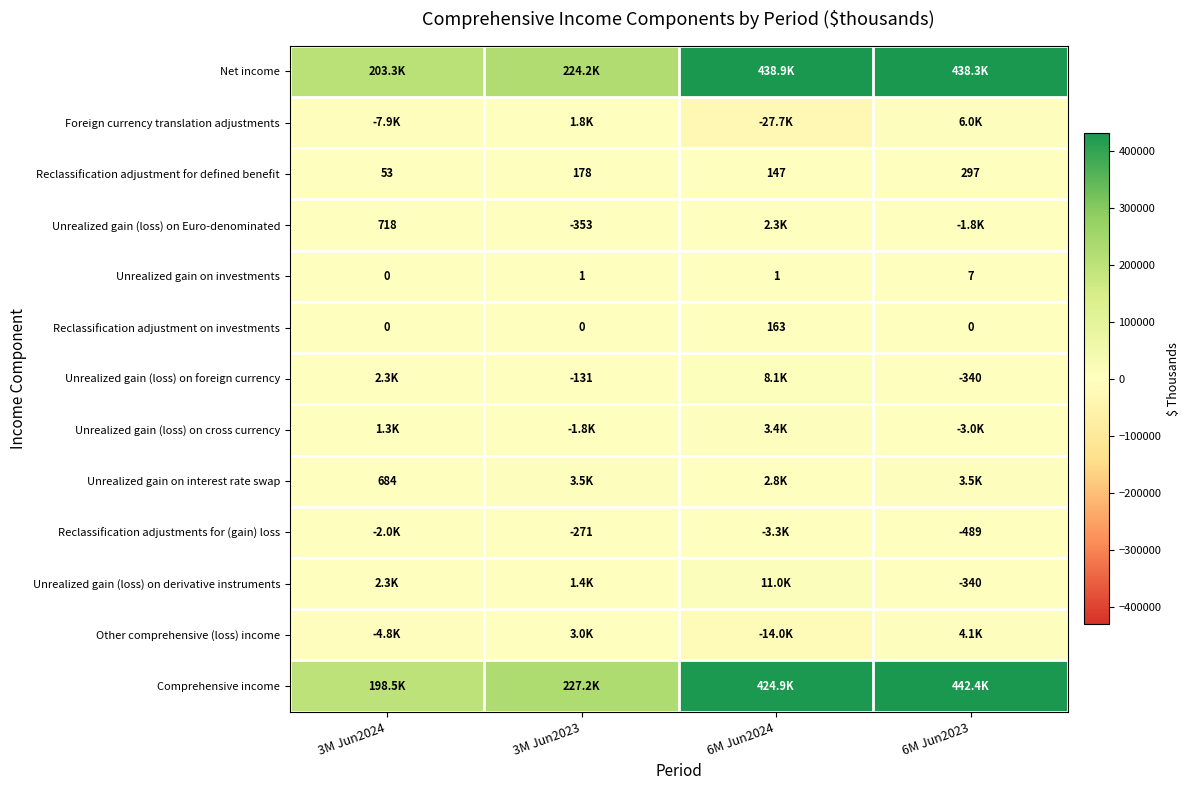

What is the maximum value for Reclassification adjustment on investments?

163